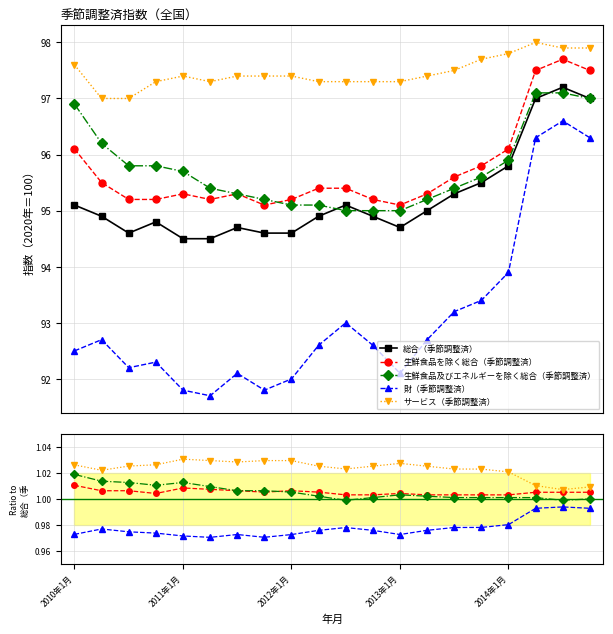

Read the 総合（季節調整済） value at 11.

94.9